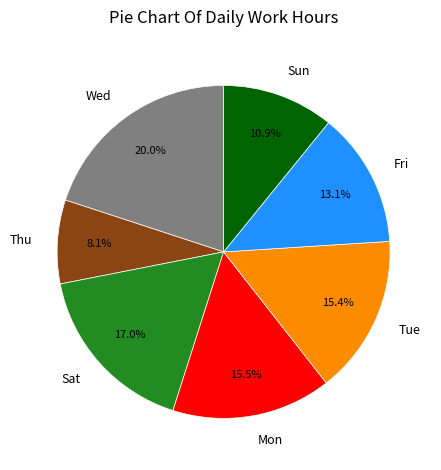

Is it true that Mon is 1% of the pie?

False